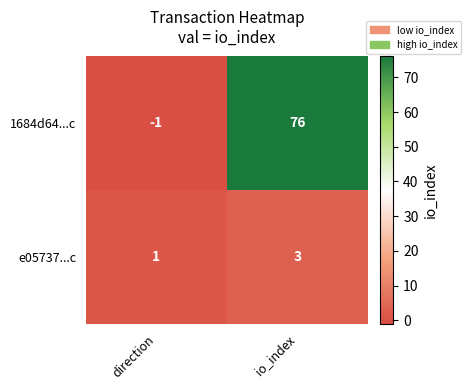

What is the difference between the 1684d64...c values at direction and io_index?

77